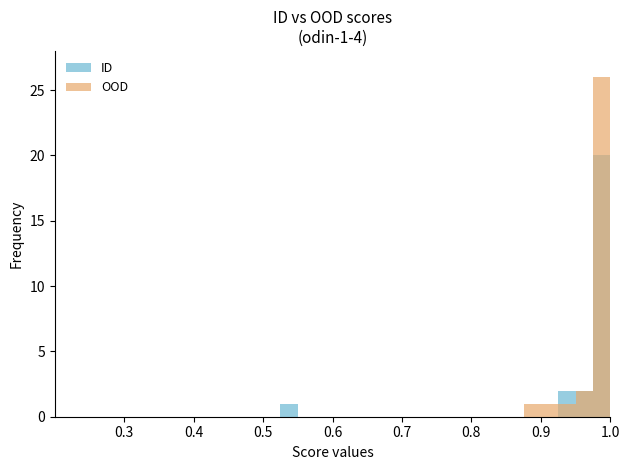

Between 0.5 and 10, which series saw the biggest shift?

ID